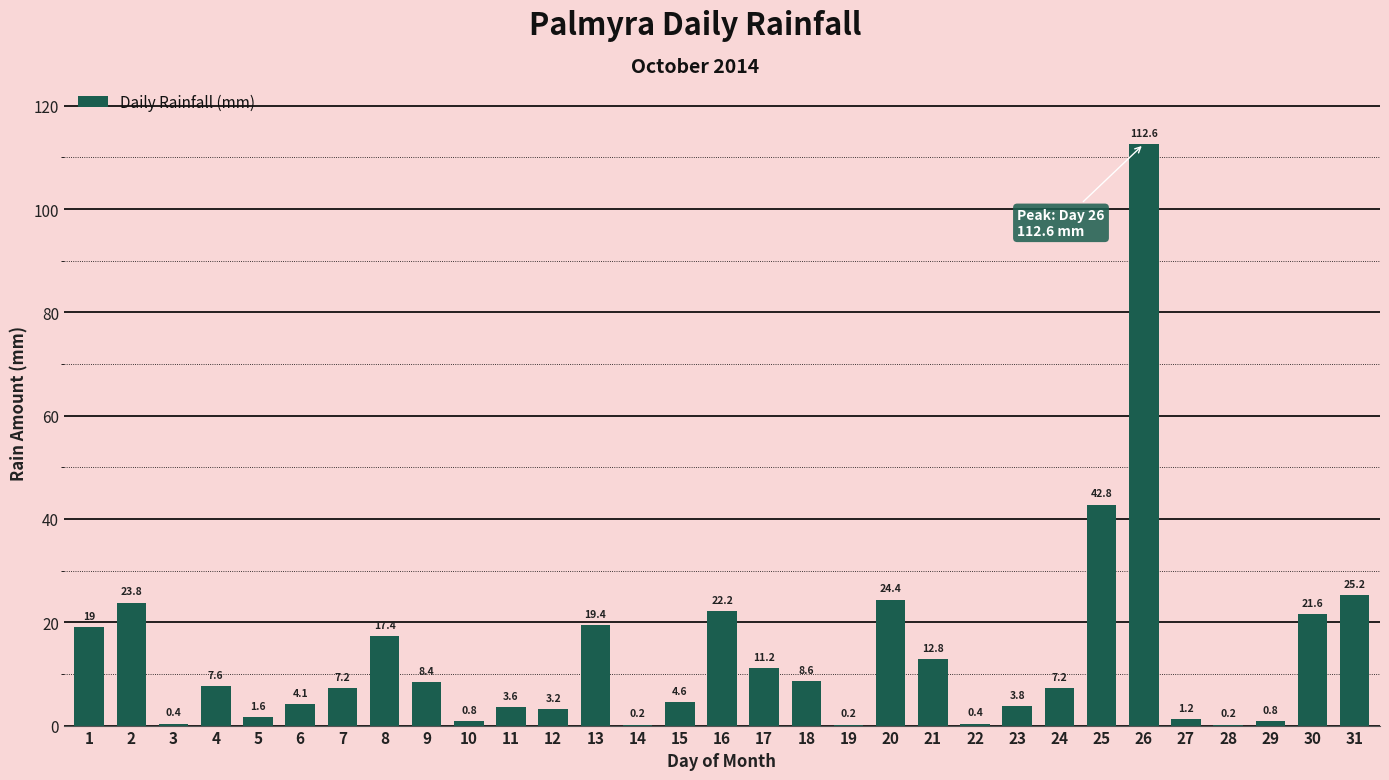

Which label corresponds to the largest value in the chart?

26